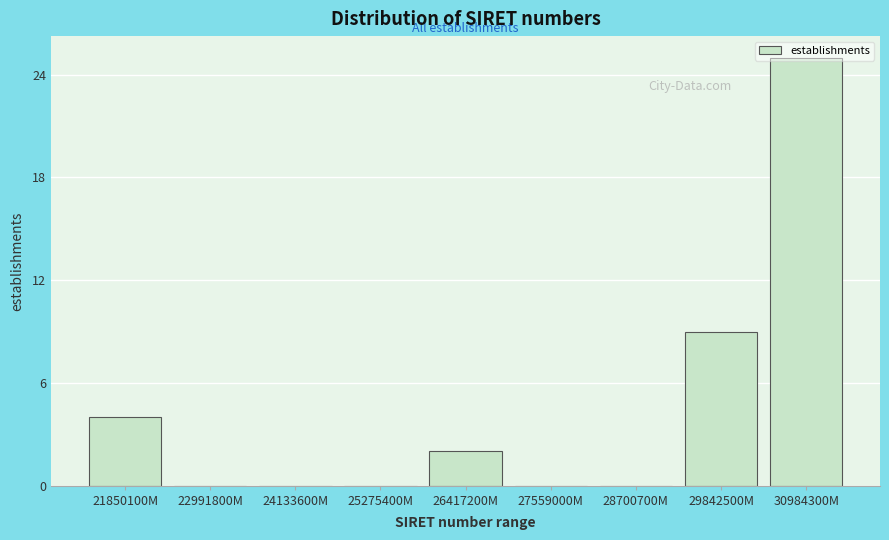

What is the sum of all values?

40